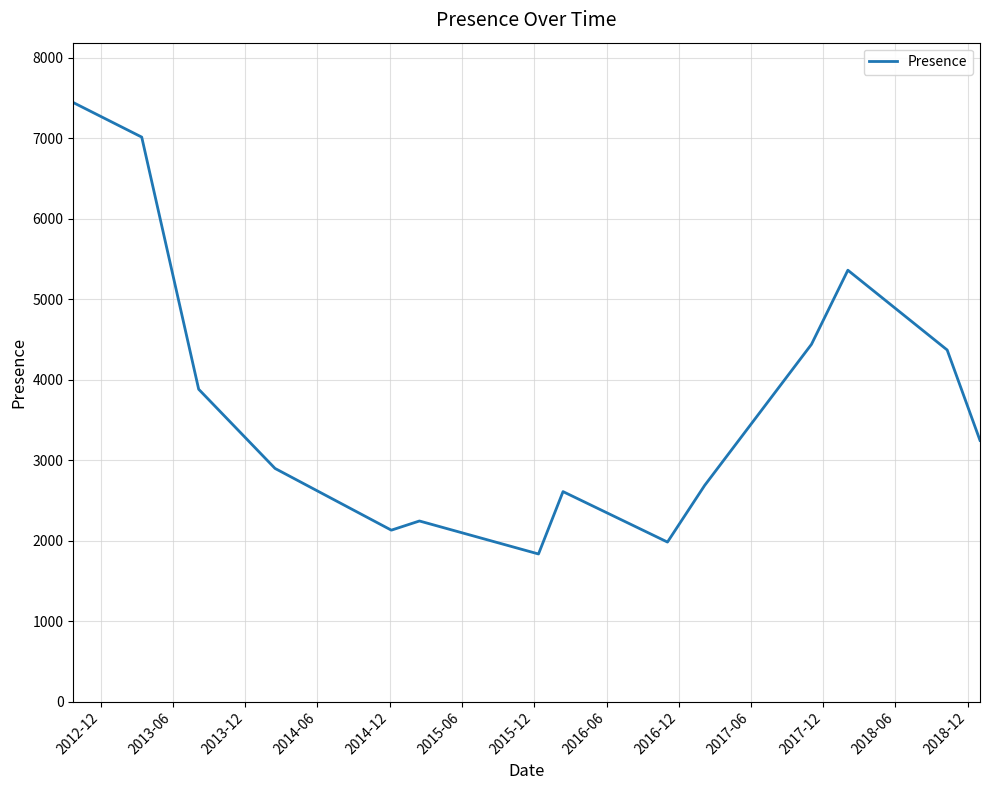

What is the smallest value displayed?

1834